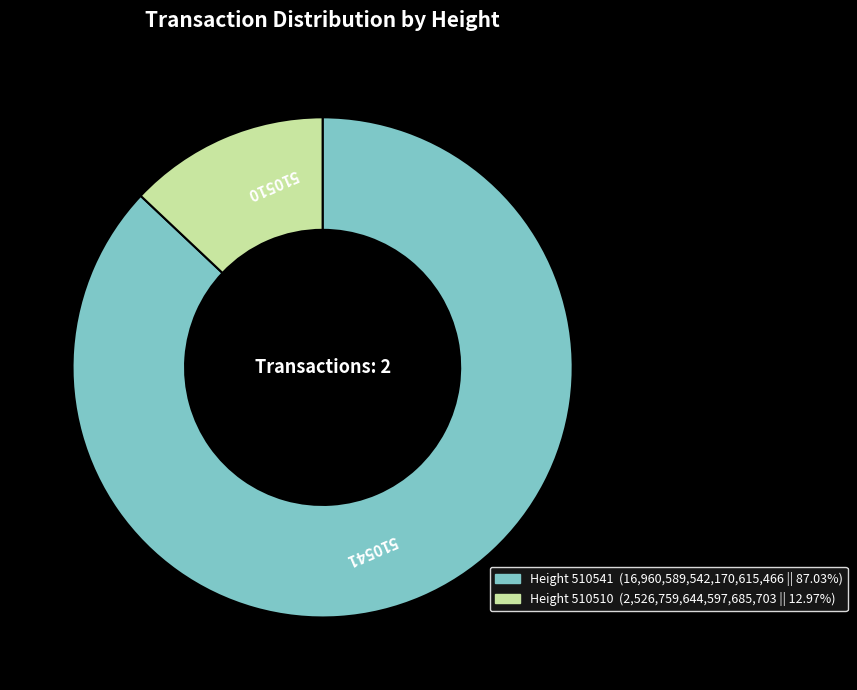

How many slices are in this pie chart?

2